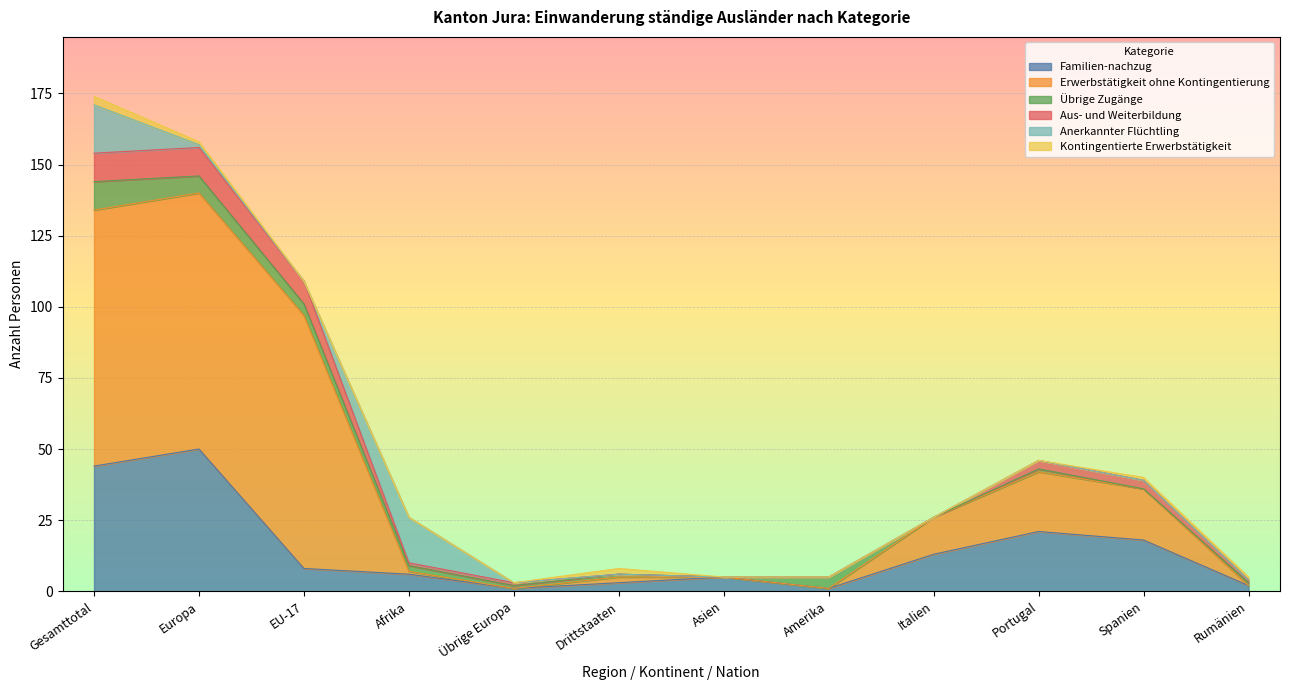

Does the chart display data point markers on the line(s)?

No